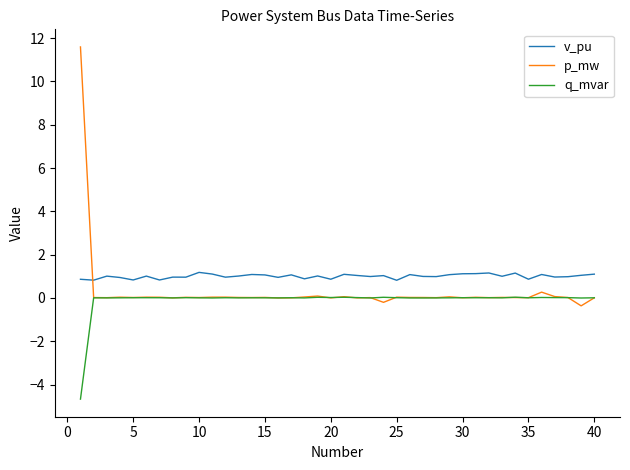

What is the lowest value of the q_mvar series?

-4.7